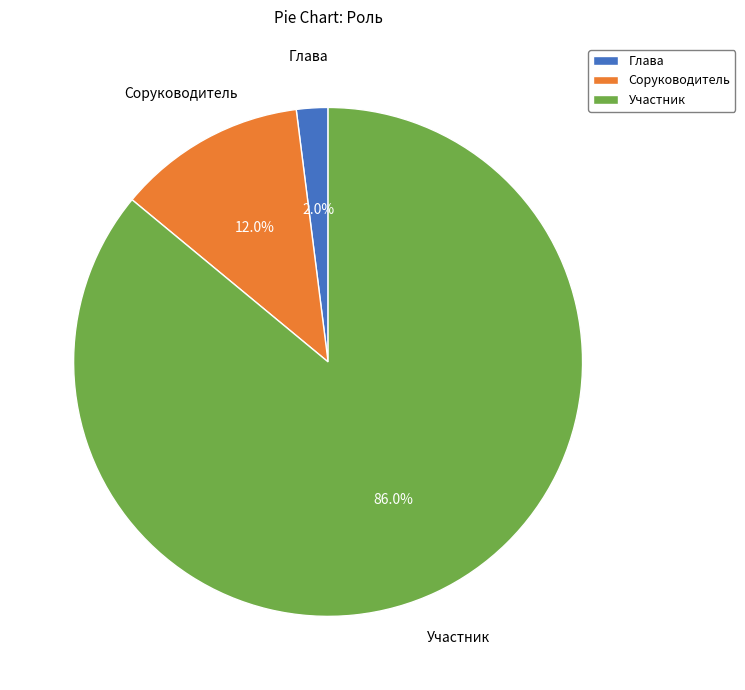

True or false: Глава accounts for 2% of the total.

True